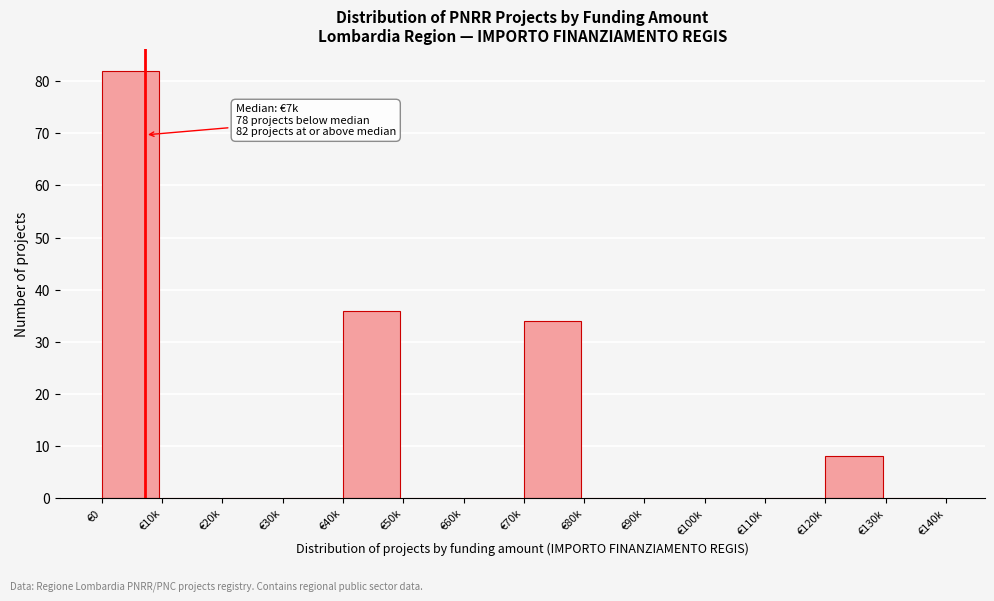

Reading left to right, list all the values displayed in this chart.

€0=82	€10k=0	€20k=0	€30k=0	€40k=36	€50k=0	€60k=0	€70k=34	€80k=0	€90k=0	€100k=0	€110k=0	€120k=8	€130k=0